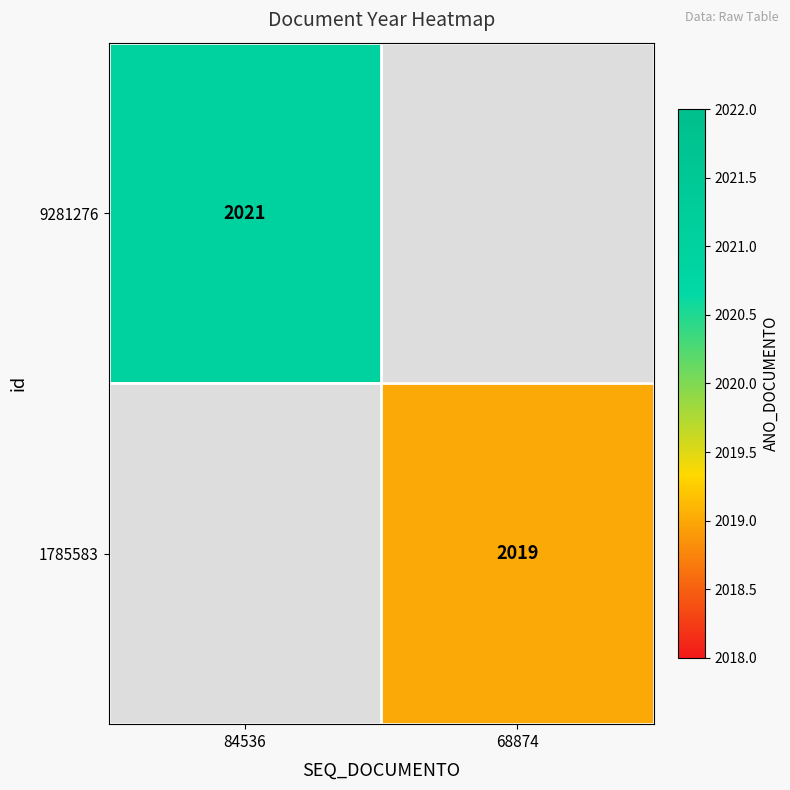

At how many categories does at least one series exceed 486?

2